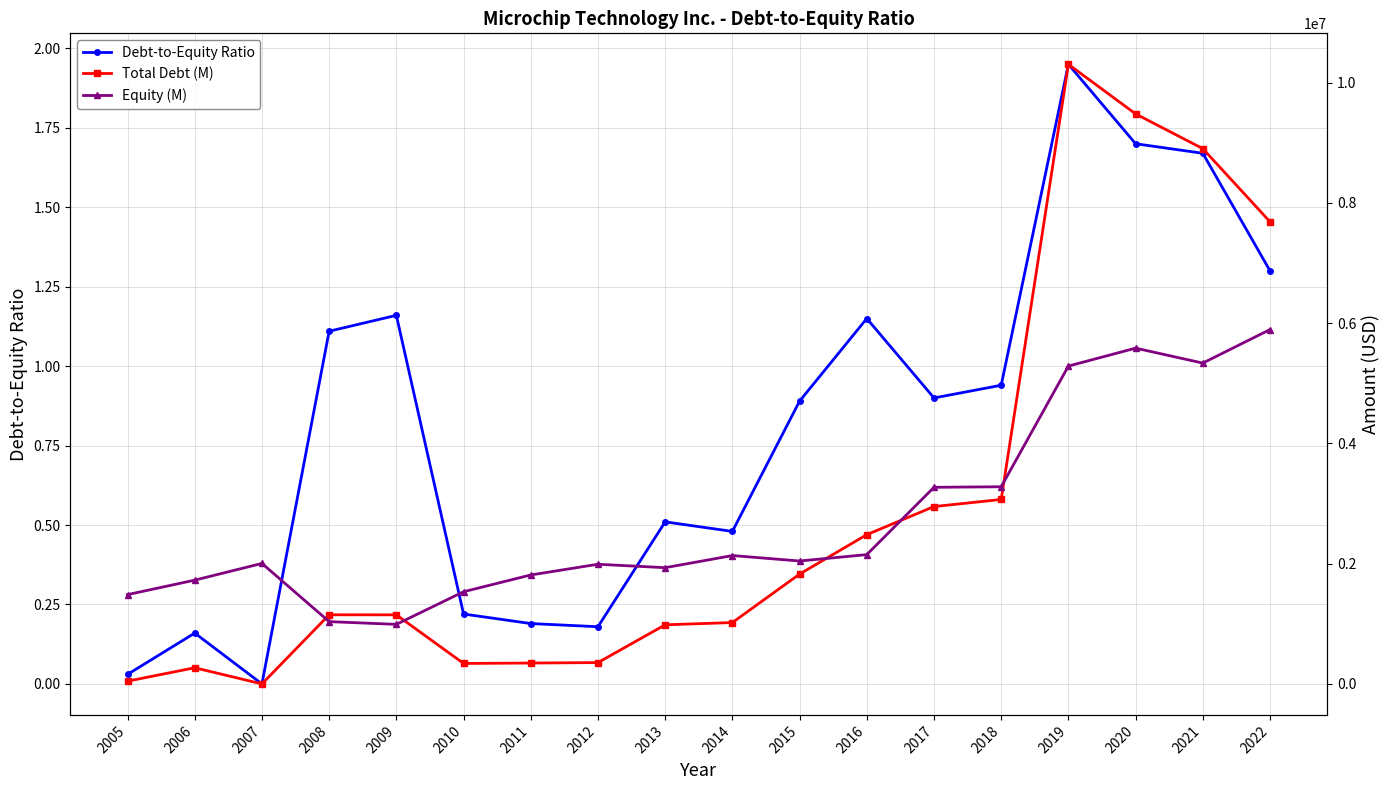

What is the spread (max minus min) of values at 2006?

1726188.8